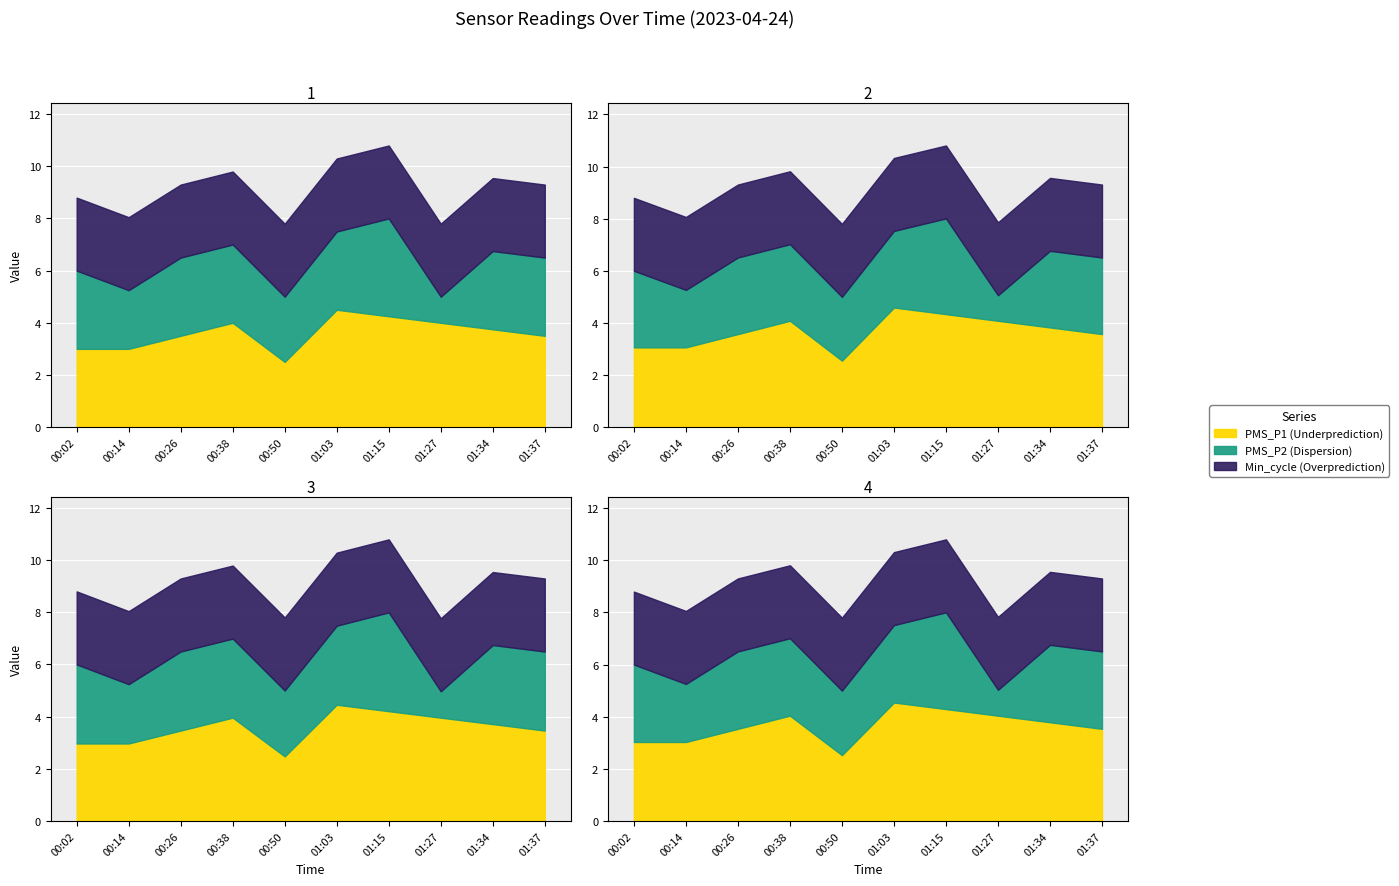

What is the label of the 5th point from the left?

00:50